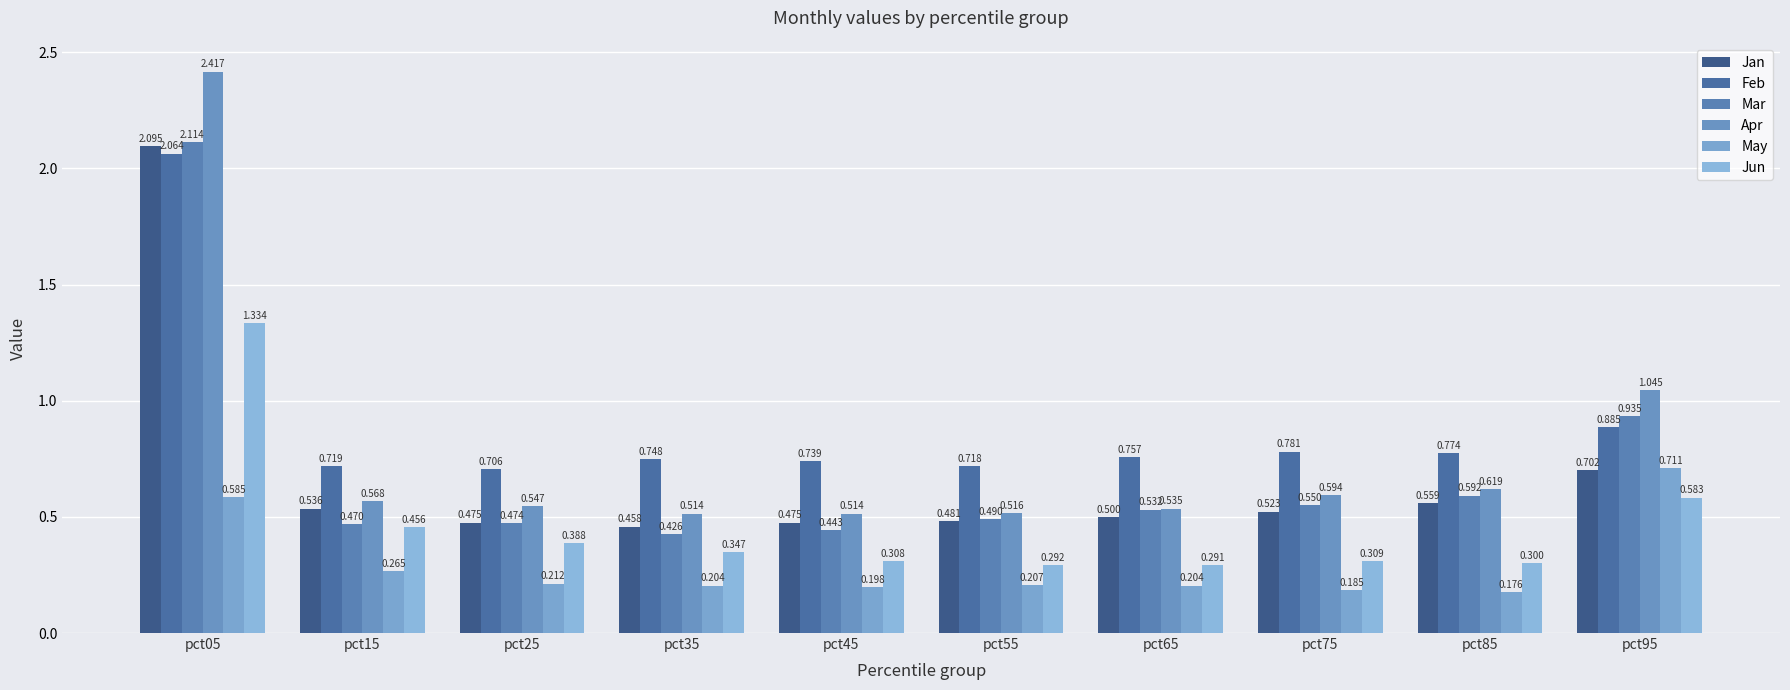

Is it true that Mar equals 0.5 at pct25?

True